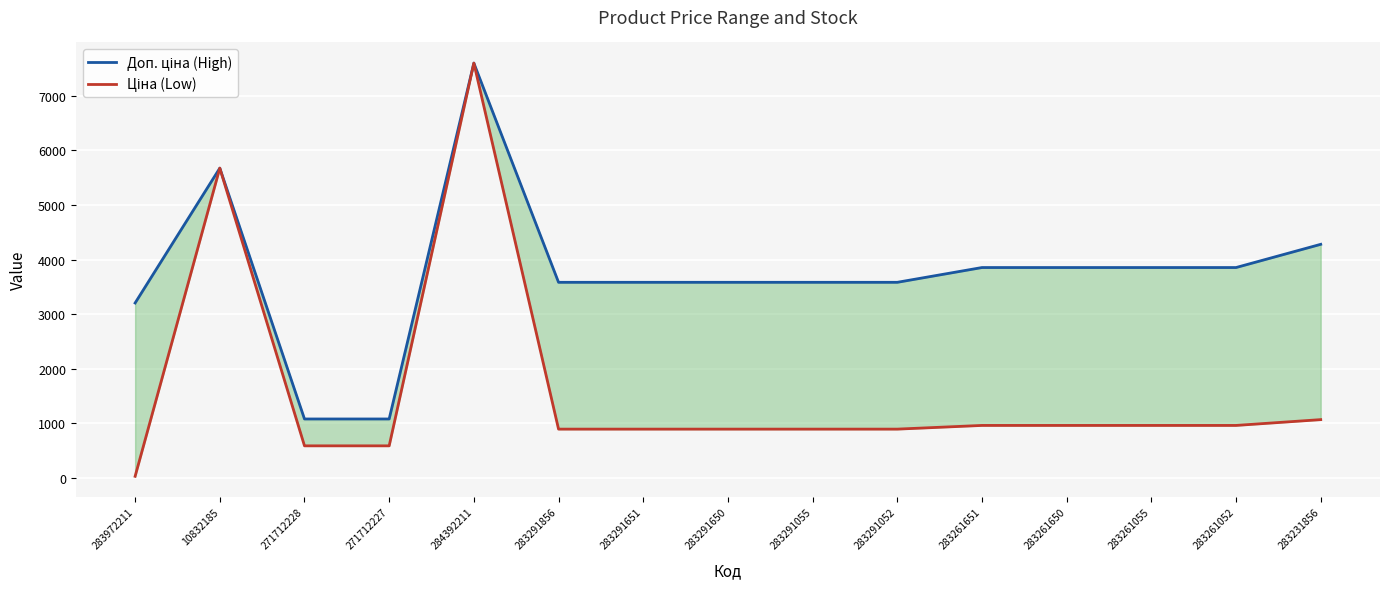

How many categories are shown in the chart?

15